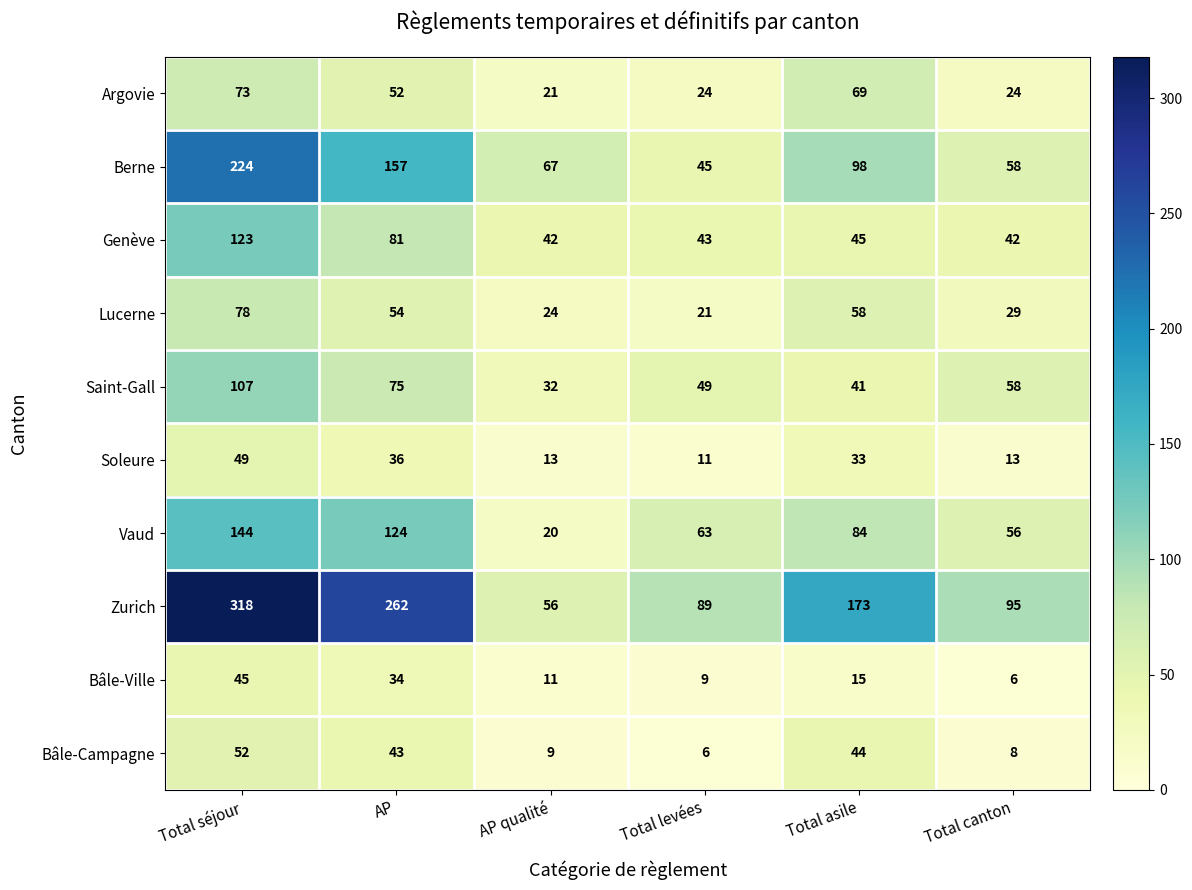

Rank the series by their maximum value, from lowest to highest.

Bâle-Ville, Soleure, Bâle-Campagne, Argovie, Lucerne, Saint-Gall, Genève, Vaud, Berne, Zurich